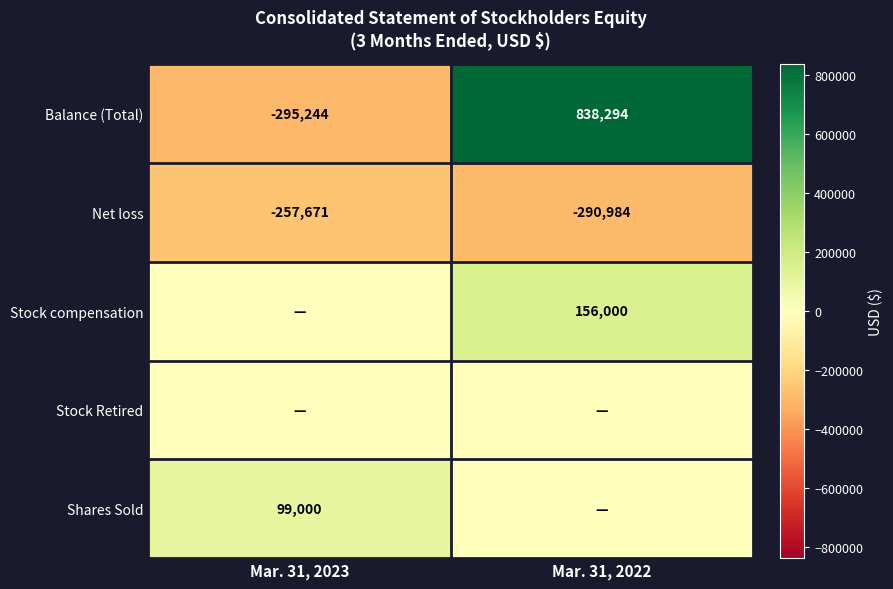

At which label is Net loss closest to -274327?

Mar. 31, 2023